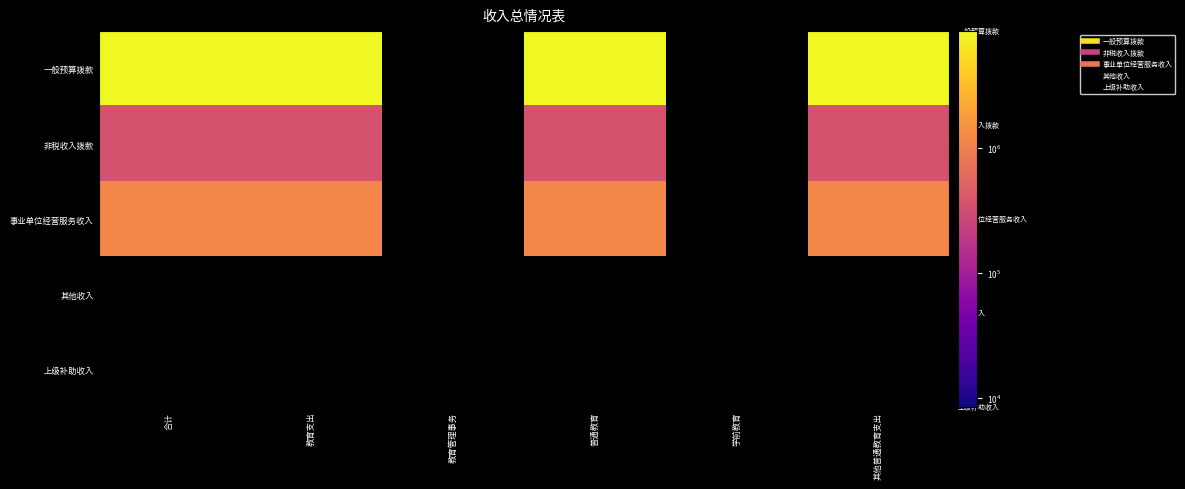

What is the spread (max minus min) of values at 教育支出?

8484597